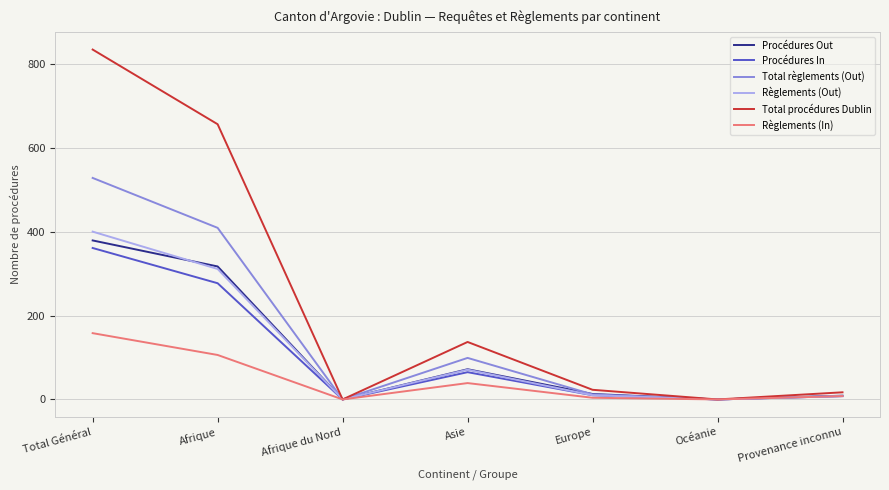

What is the difference between the Règlements (Out) values at Asie and Afrique?

240